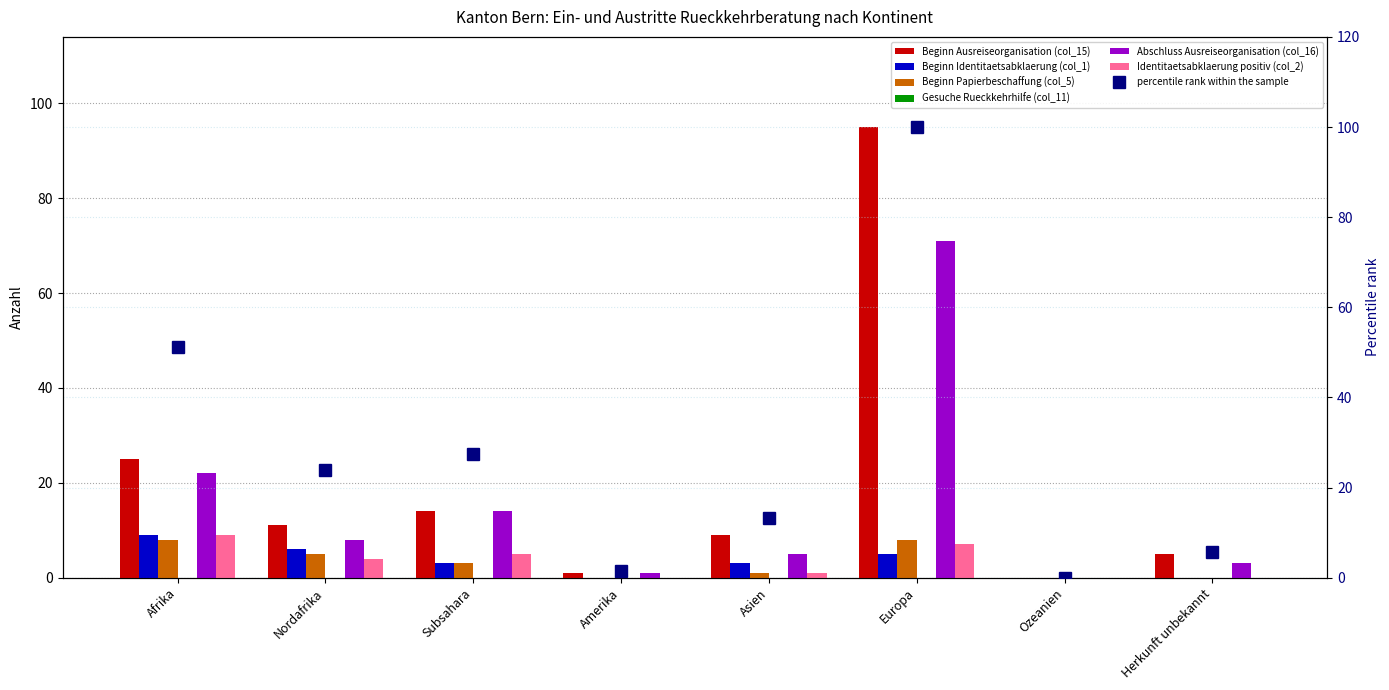

Reading left to right, what are all the values shown in this chart?

Beginn Ausreiseorganisation (col_15): 25	11	14	1	9	95	0	5
Beginn Identitaetsabklaerung (col_1): 9	6	3	0	3	5	0	0
Beginn Papierbeschaffung (col_5): 8	5	3	0	1	8	0	0
Abschluss Ausreiseorganisation (col_16): 22	8	14	1	5	71	0	3
Identitaetsabklaerung positiv (col_2): 9	4	5	0	1	7	0	0